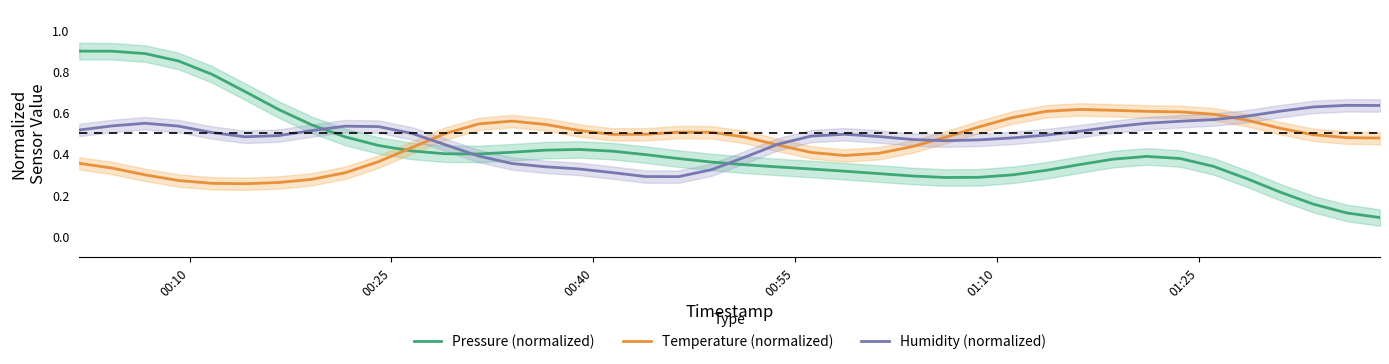

Reading left to right, what are all the values shown in this chart?

Pressure (normalized): 0.9	0.9	0.9	0.8	0.8	0.7	0.6	0.5	0.5	0.4	0.4	0.4	0.4	0.4	0.4	0.4	0.4	0.4	0.4	0.4	0.3	0.3	0.3	0.3	0.3	0.3	0.3	0.3	0.3	0.3	0.3	0.4	0.4	0.4	0.3	0.3	0.2	0.2	0.1	0.1
Temperature (normalized): 0.4	0.3	0.3	0.3	0.3	0.3	0.3	0.3	0.3	0.4	0.4	0.5	0.5	0.6	0.5	0.5	0.5	0.5	0.5	0.5	0.5	0.4	0.4	0.4	0.4	0.4	0.5	0.5	0.6	0.6	0.6	0.6	0.6	0.6	0.6	0.6	0.5	0.5	0.5	0.5
Humidity (normalized): 0.5	0.5	0.5	0.5	0.5	0.5	0.5	0.5	0.5	0.5	0.5	0.4	0.4	0.4	0.3	0.3	0.3	0.3	0.3	0.3	0.4	0.4	0.5	0.5	0.5	0.5	0.5	0.5	0.5	0.5	0.5	0.5	0.5	0.6	0.6	0.6	0.6	0.6	0.6	0.6